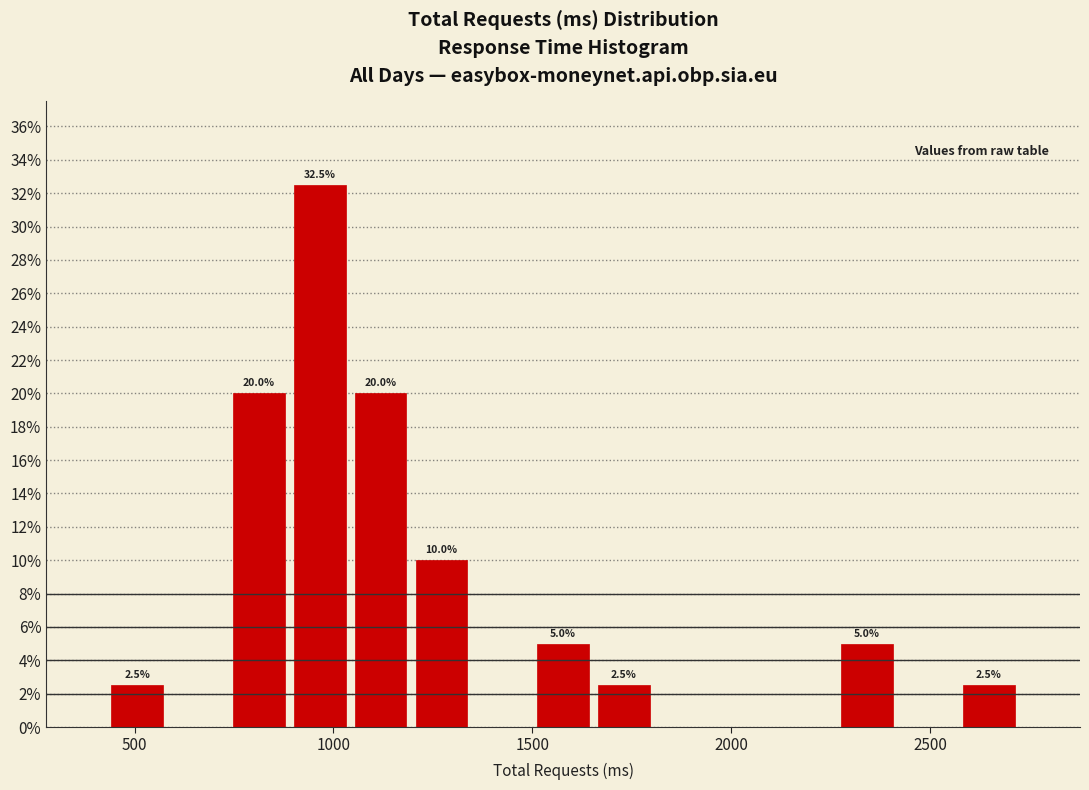

Read against the x-axis, roughly where is the centre of the tallest bar?

950